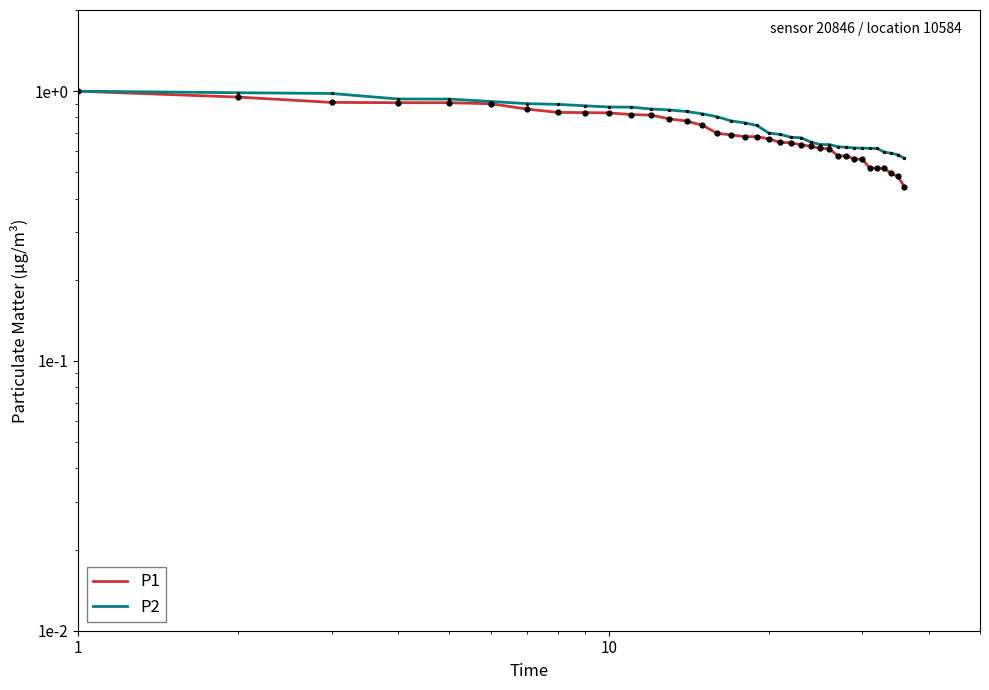

Is the value of P1 at 32 greater than the value of P2 at 23?

No